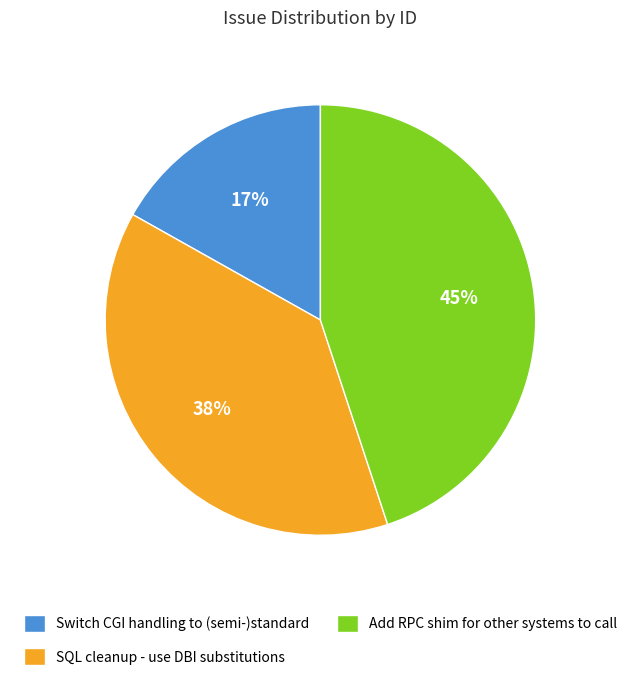

To the nearest percent, what portion does Switch CGI handling to (semi-)standard represent?

17%